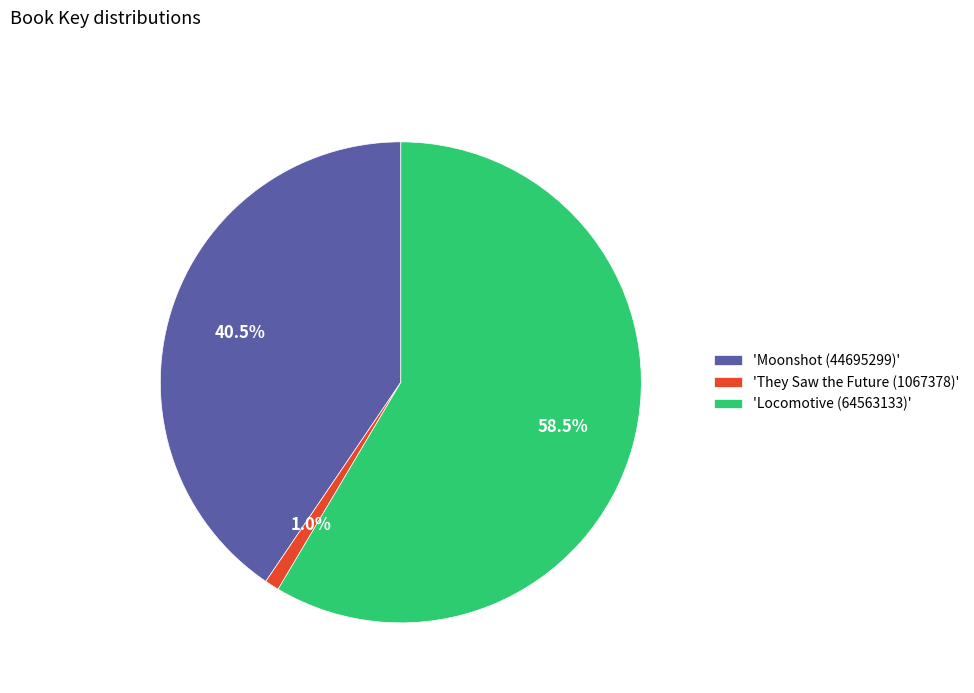

What is the ratio of the value at 'Locomotive (64563133)' to the value at 'Moonshot (44695299)'?

1.4